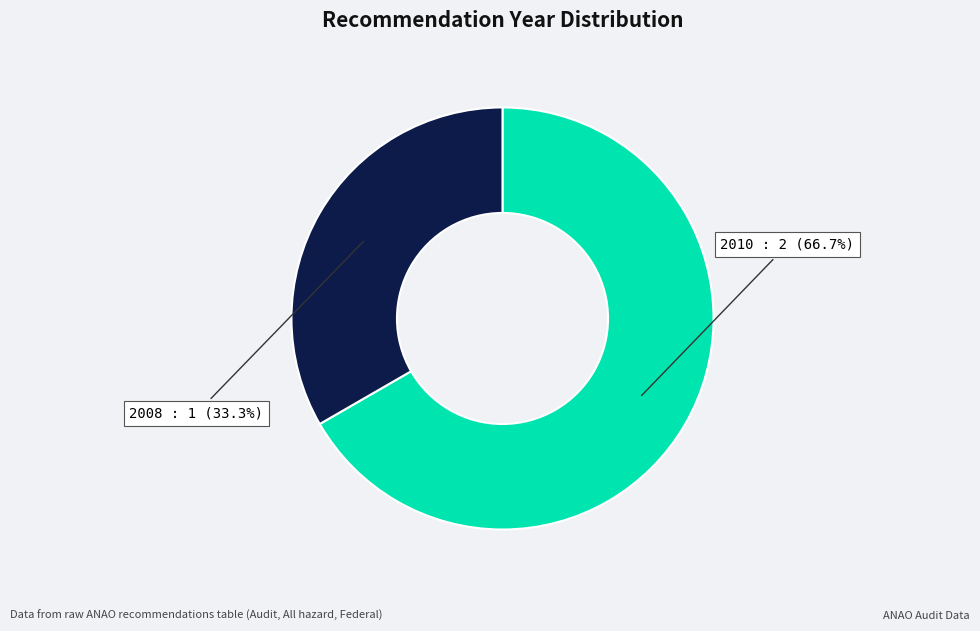

Does any single category account for the majority?

Yes